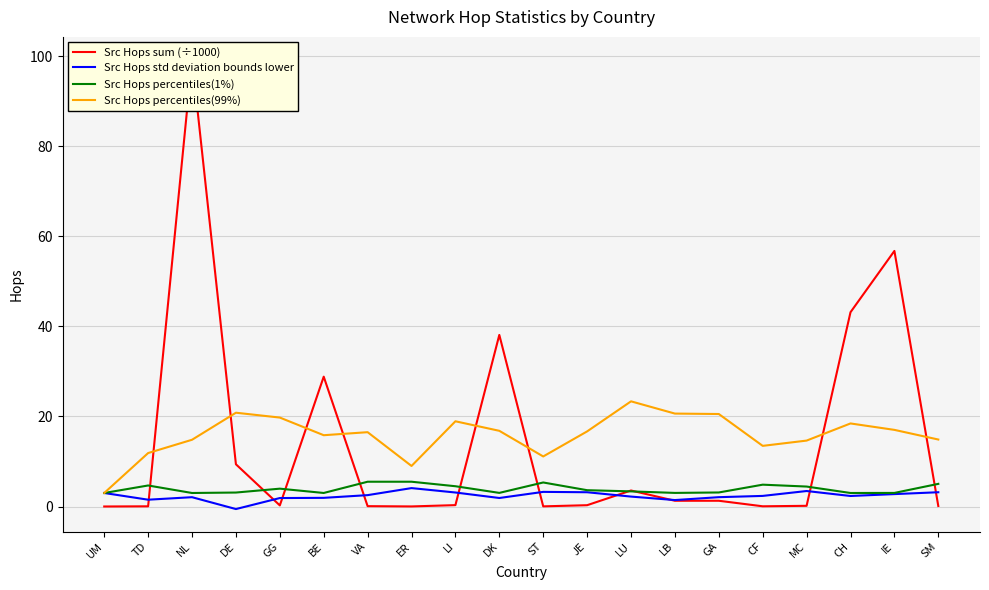

What is the value of the Src Hops sum (÷1000) point at the 13th from the left?

3.6